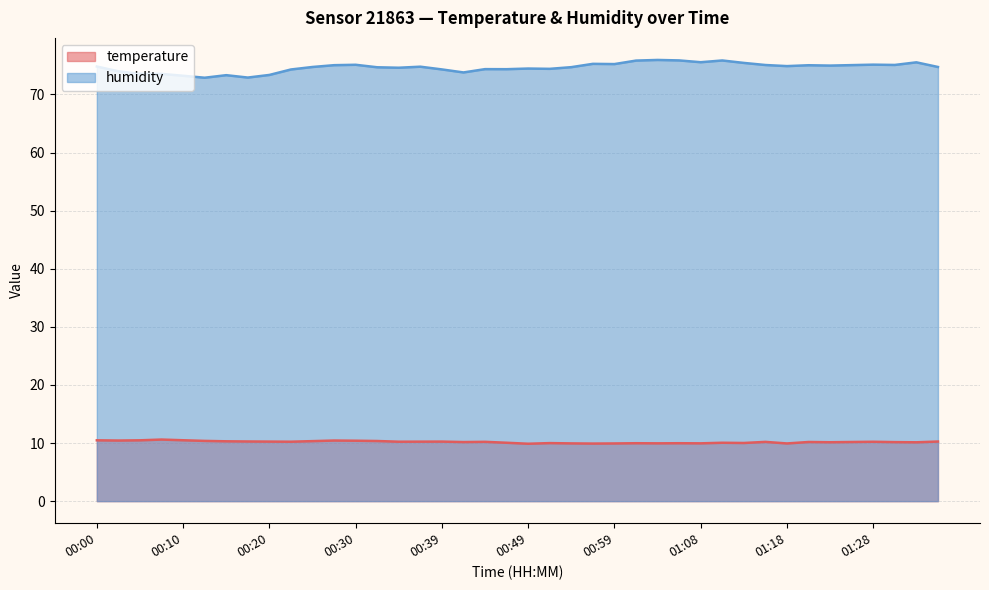

Which series changed the most between 00:34 and 00:42?

humidity